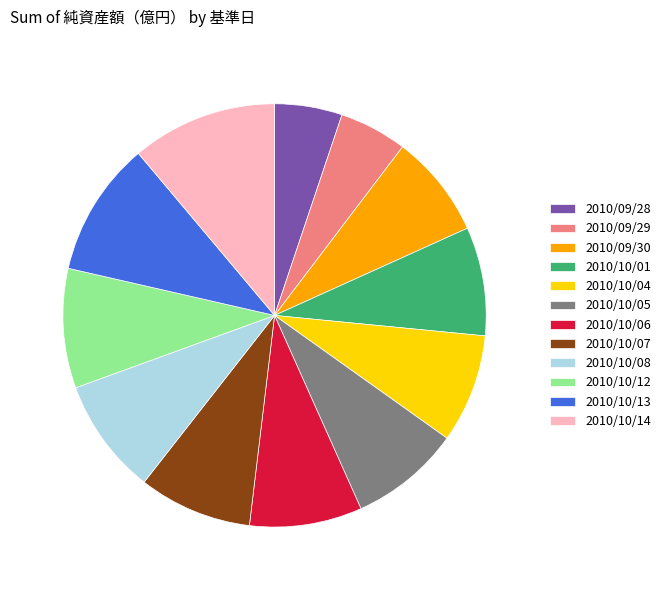

How many segments does this pie chart have?

12